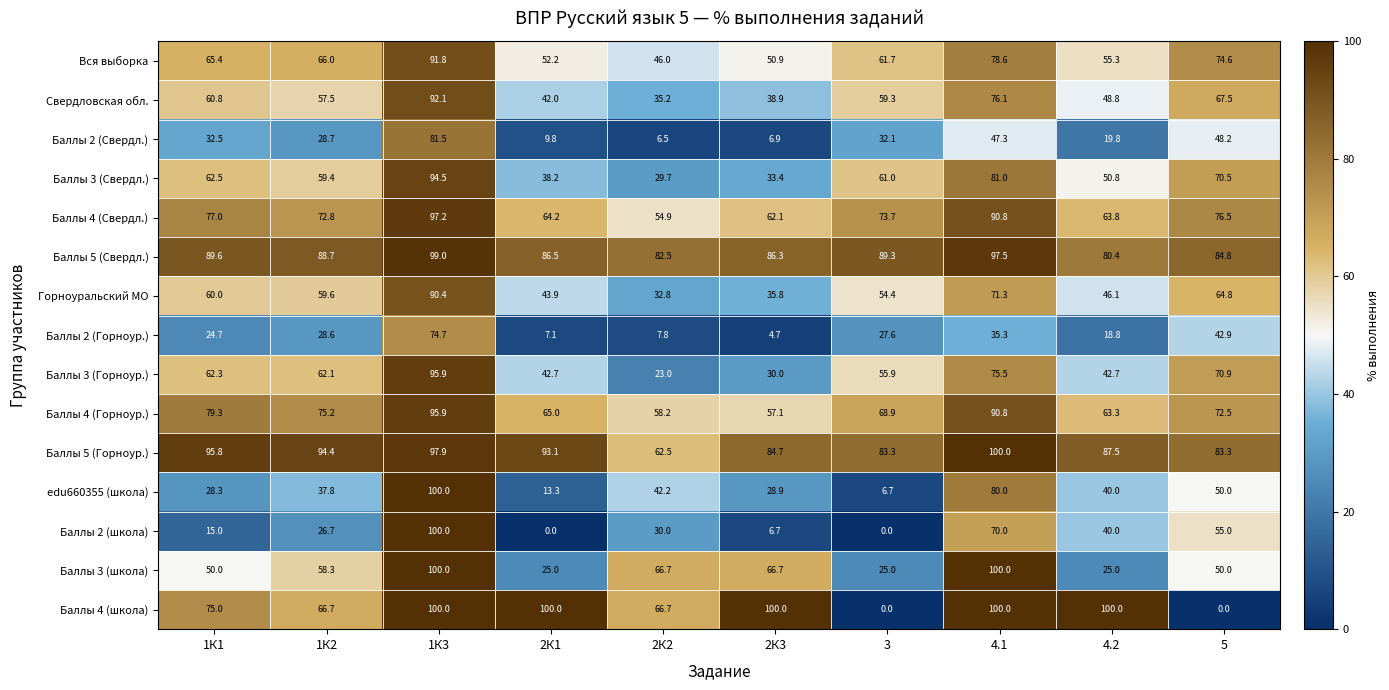

What is the total value across all series at 2К1?

683.0